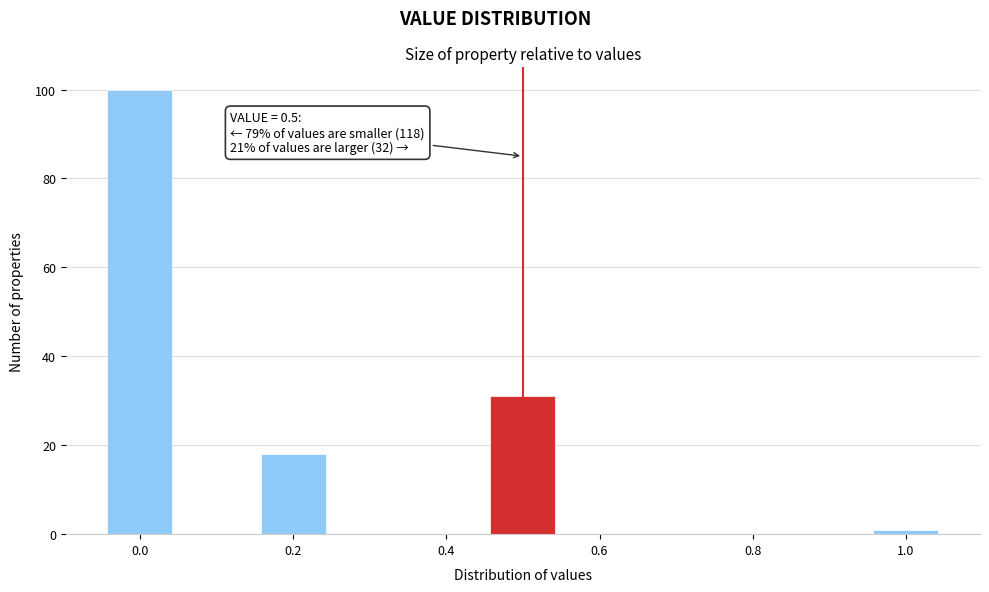

Which range on the x-axis has the tallest bar?

-0.05 to 0.05